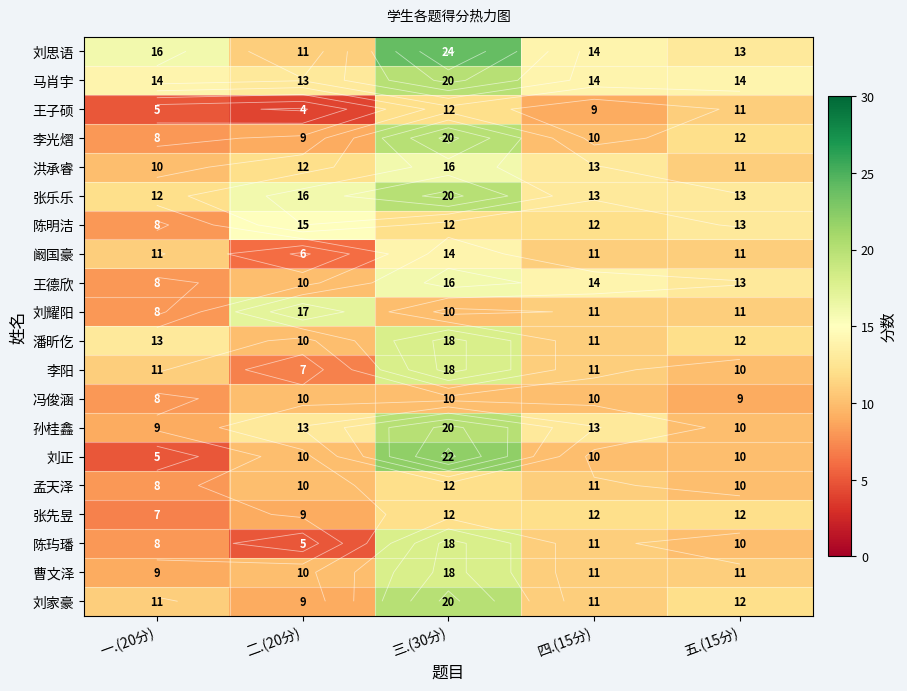

Which category has the lowest value in the 张先昱 series?

一.(20分)